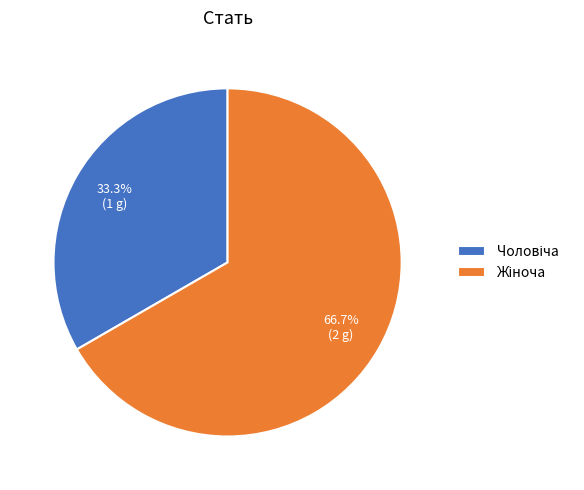

Does any single category account for the majority?

Yes